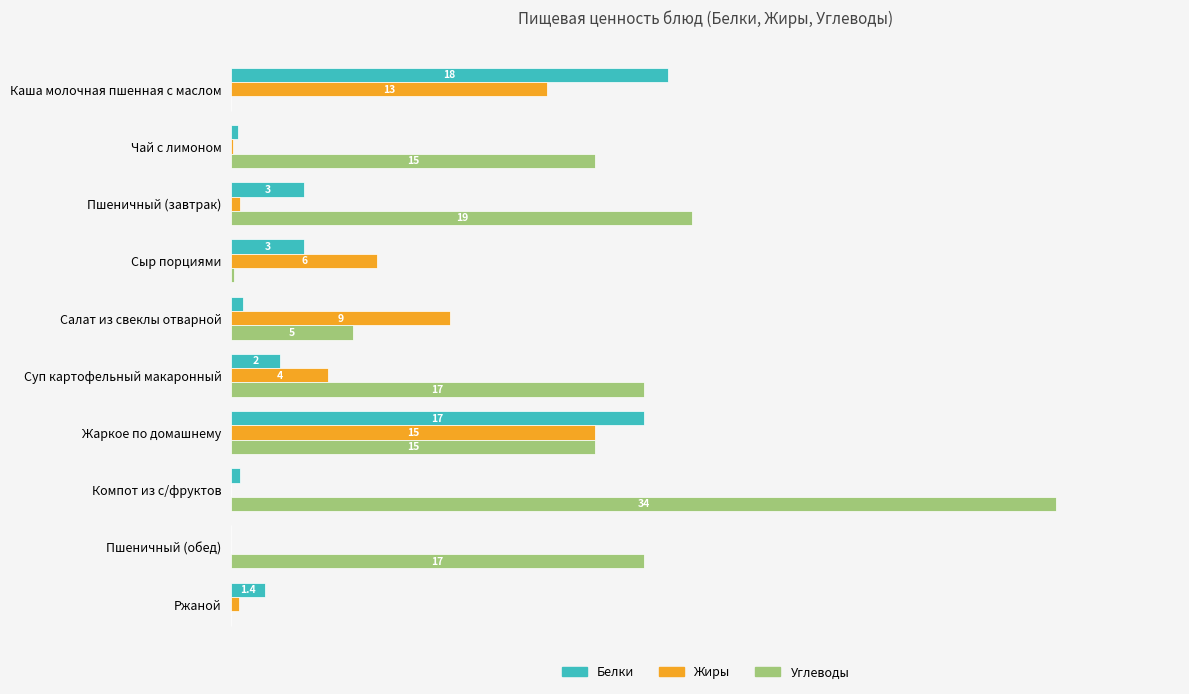

Which series changed the most between Жаркое по домашнему and Пшеничный (обед)?

Белки